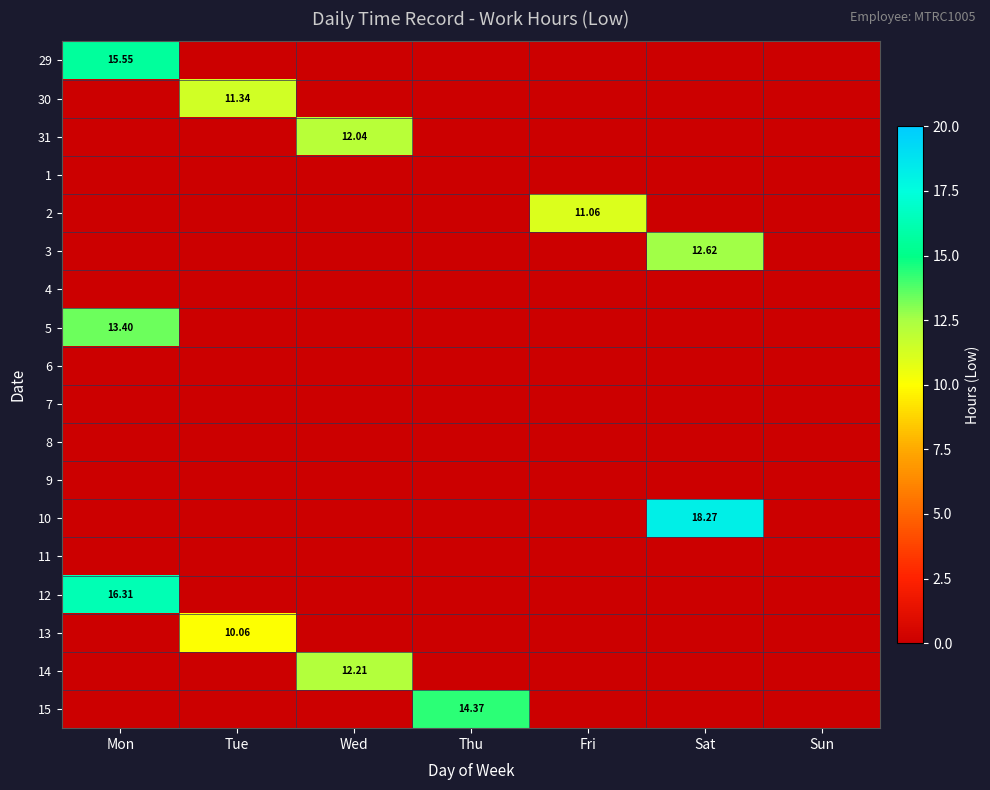

Rank the series at Sat from highest to lowest value.

10, 3, 29, 30, 31, 1, 2, 4, 5, 6, 7, 8, 9, 11, 12, 13, 14, 15